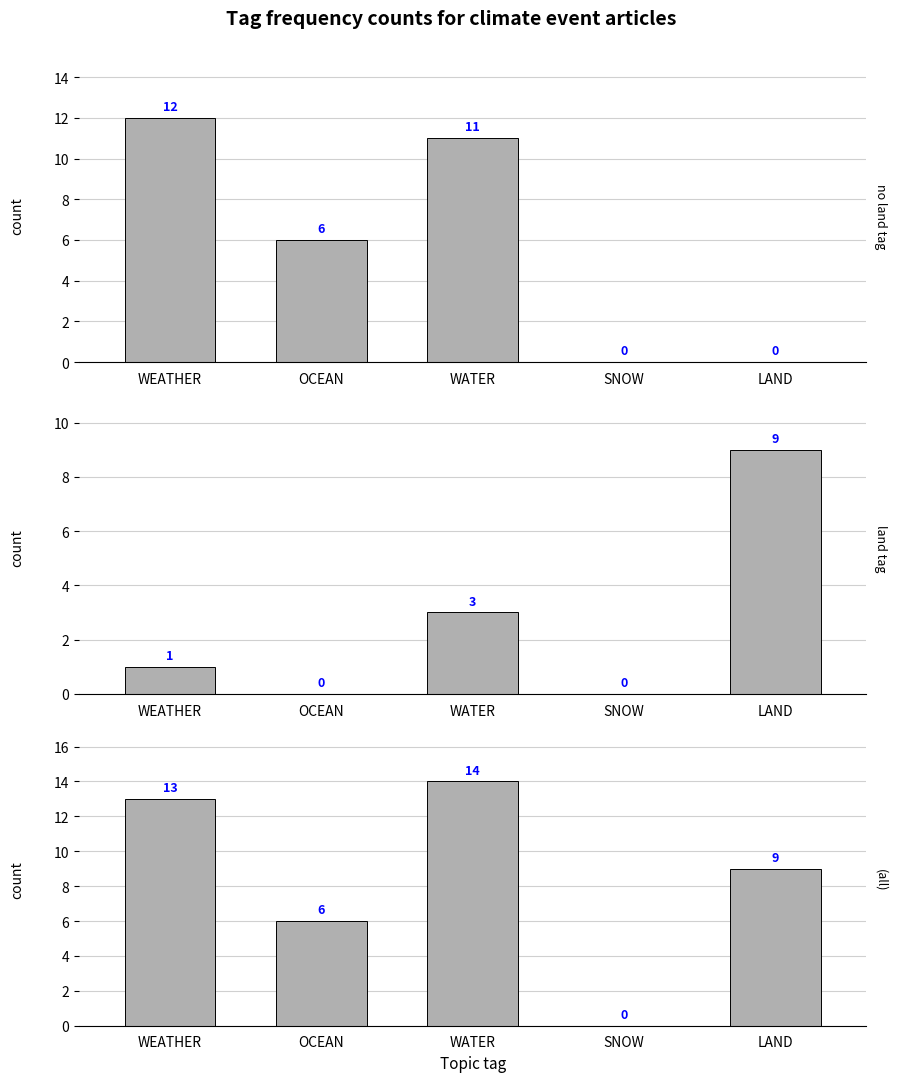

What is the maximum value for all?

14